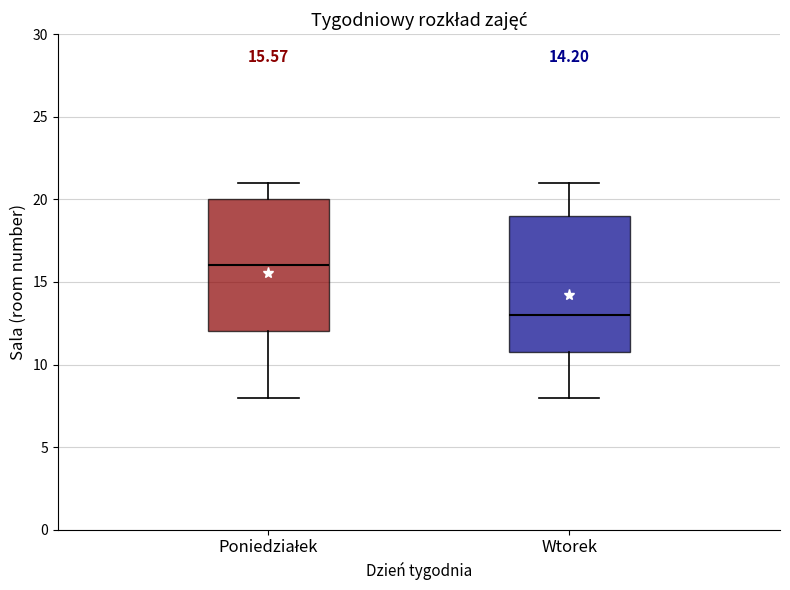

Which box's median line is the lowest?

Wtorek